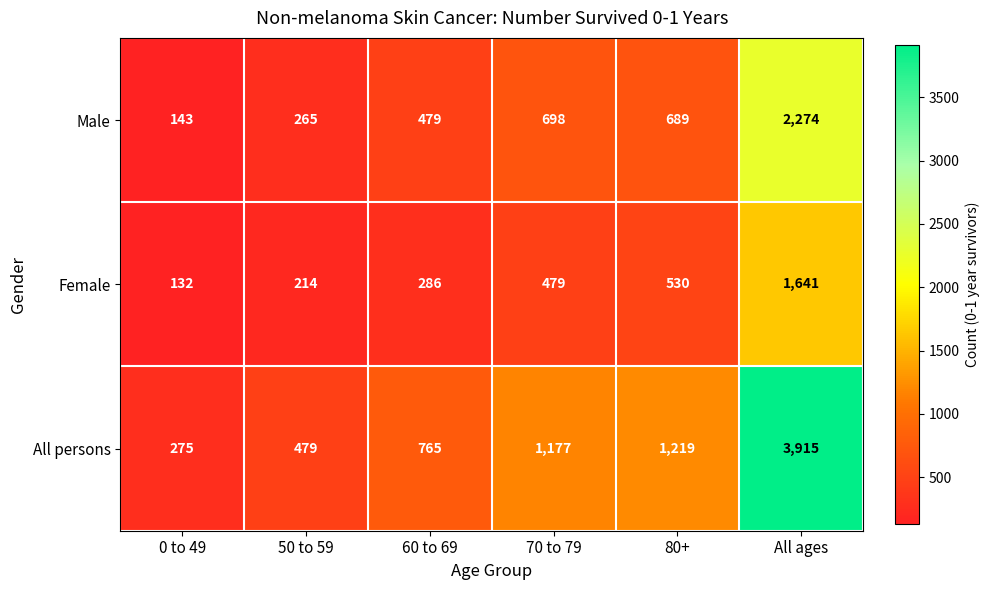

At how many categories does at least one series exceed 2075?

1